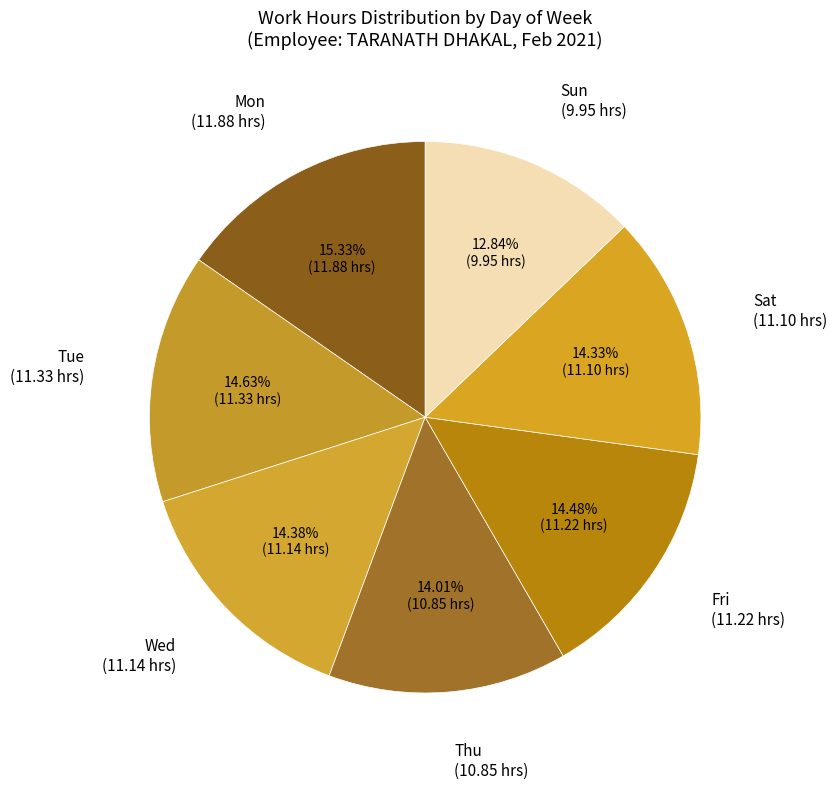

How many segments does this pie chart have?

7